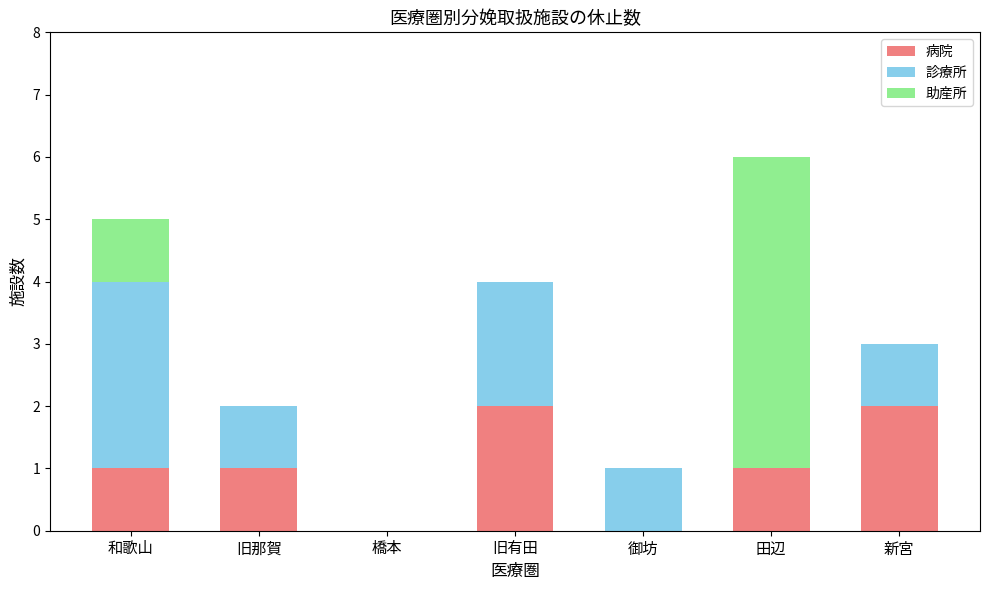

The 病院 series shows -1 at 御坊. True or false?

False